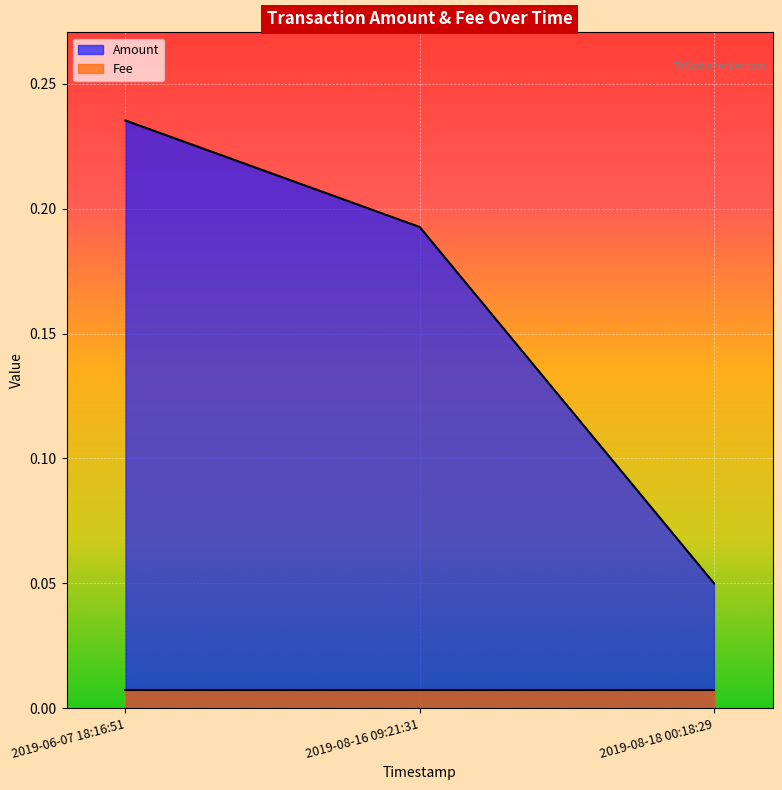

The chart shows a value of 0.2 at 2019-06-07 18:16:51. True or false?

True